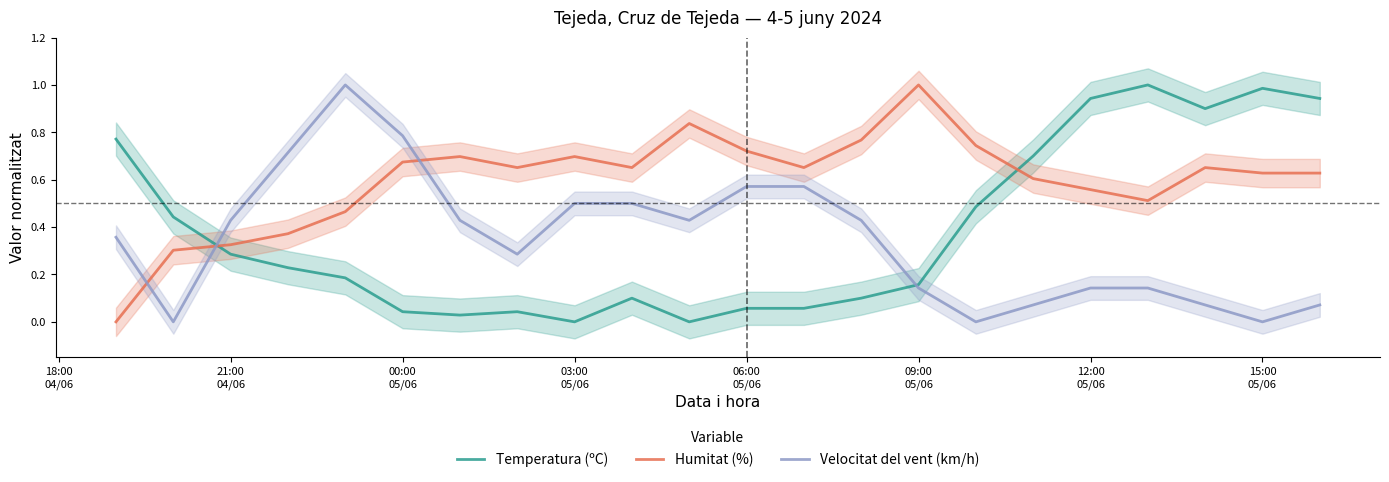

Does the chart have visible grid lines?

No